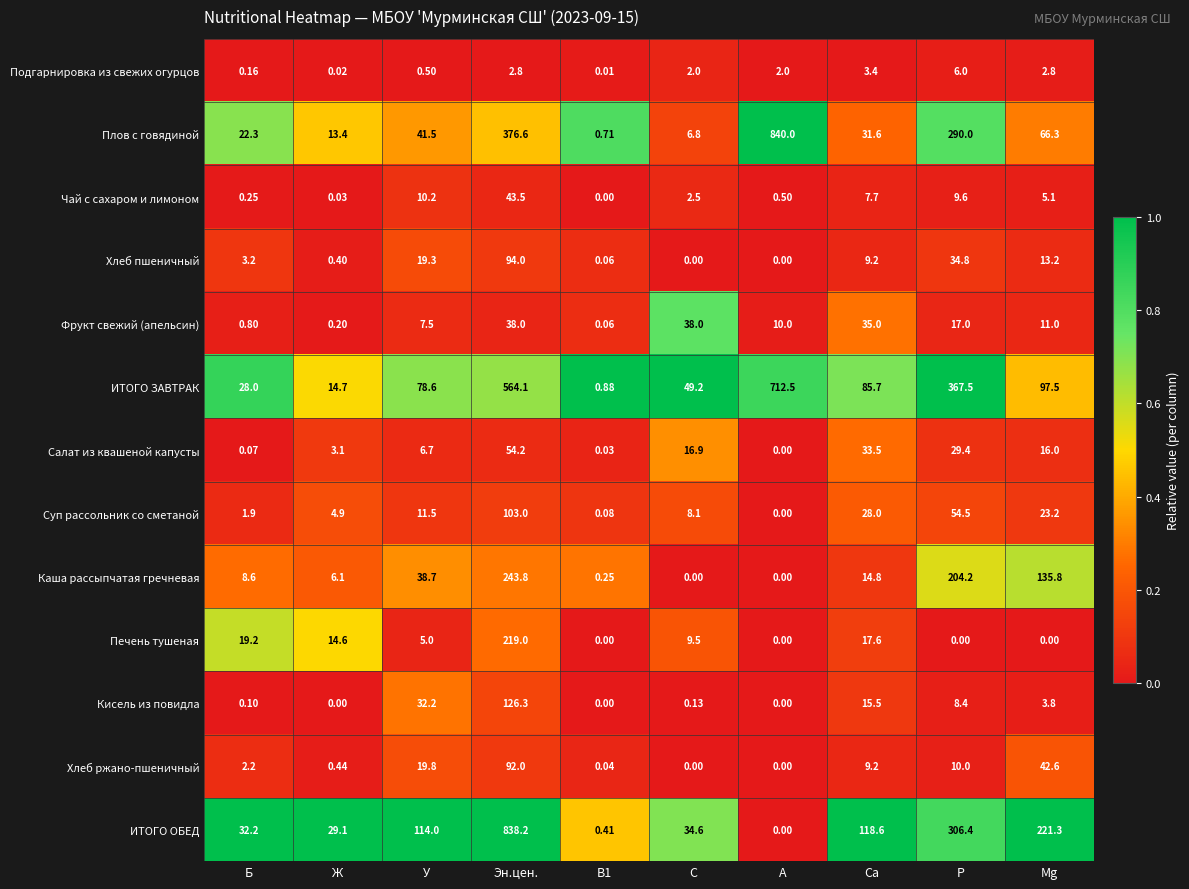

At which label is Чай с сахаром и лимоном closest to 21?

У